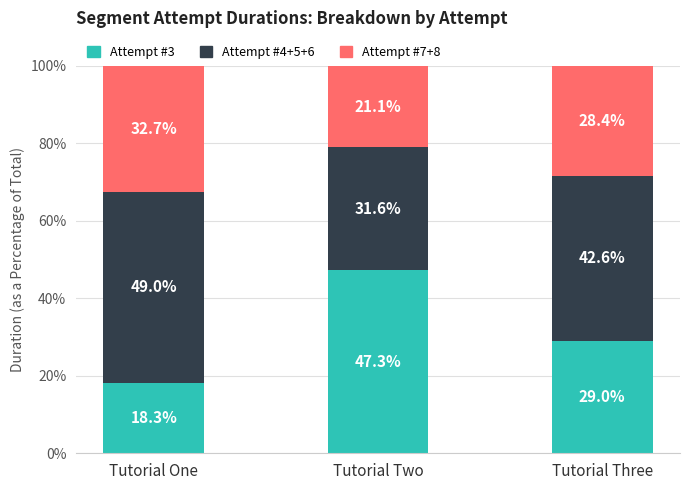

What are all the series names shown in the legend?

Attempt #3, Attempt #4+5+6, Attempt #7+8